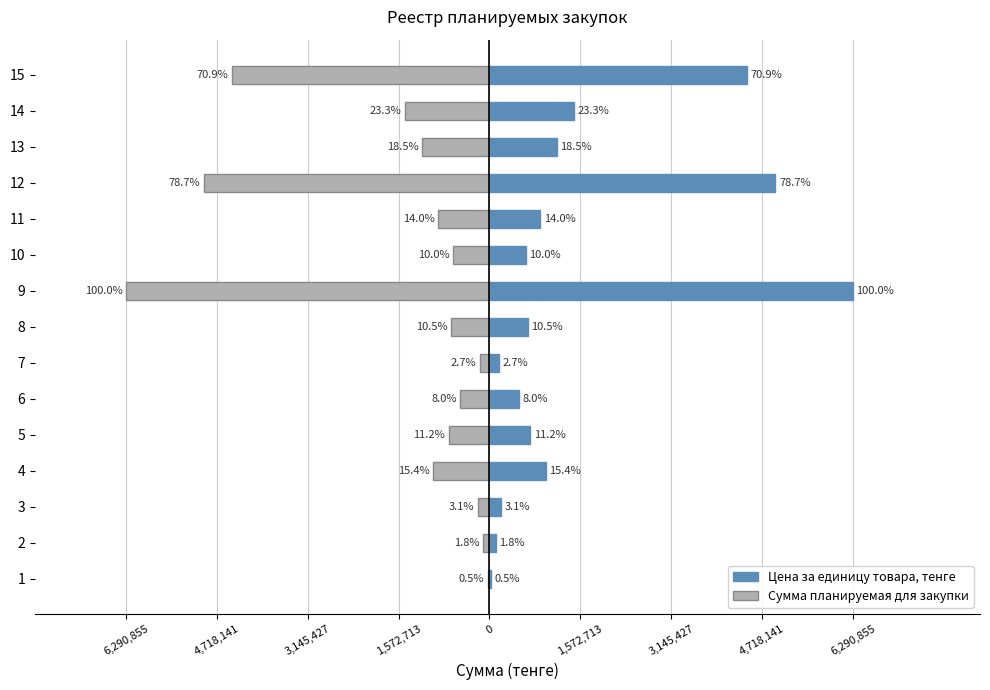

How many values in the Сумма планируемая для закупки series are below -706715?

7